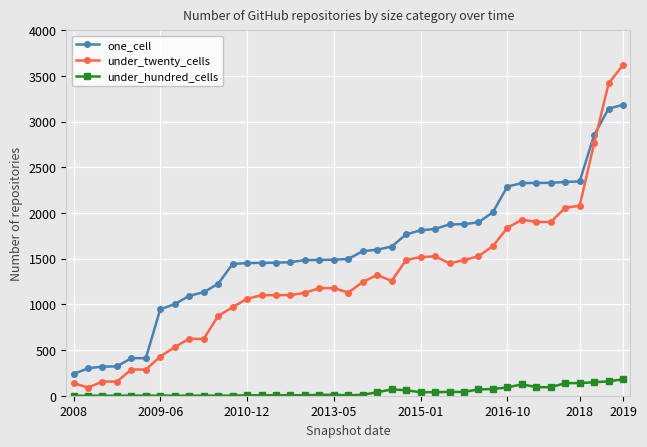

What is the sum of all under_twenty_cells values?

50097